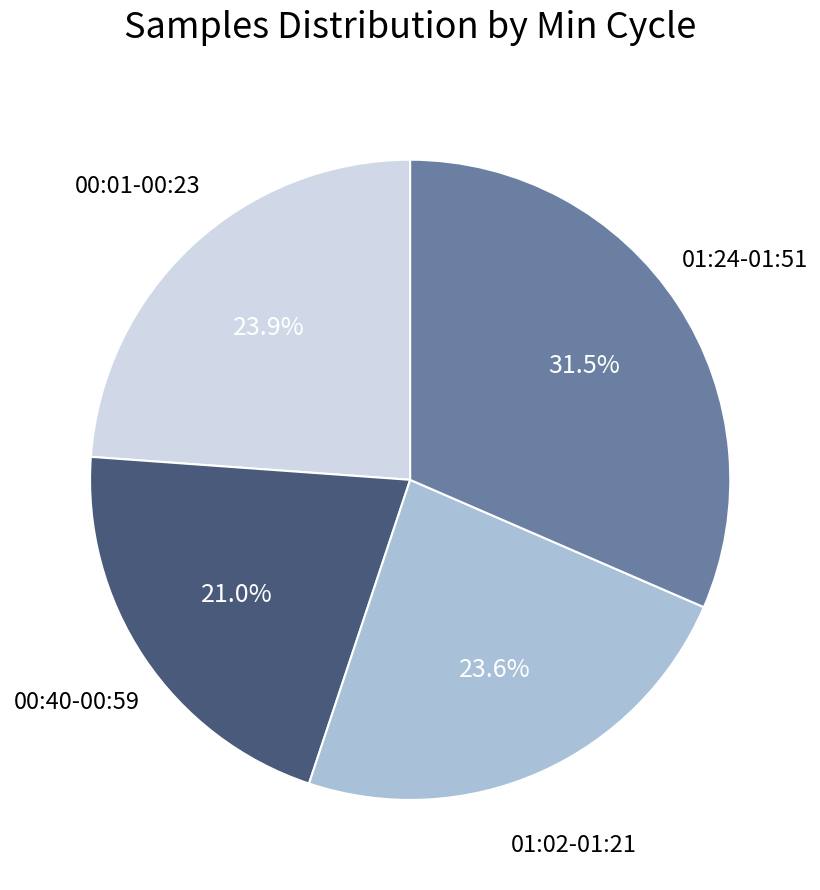

Is there any slice that represents more than half of the pie?

No